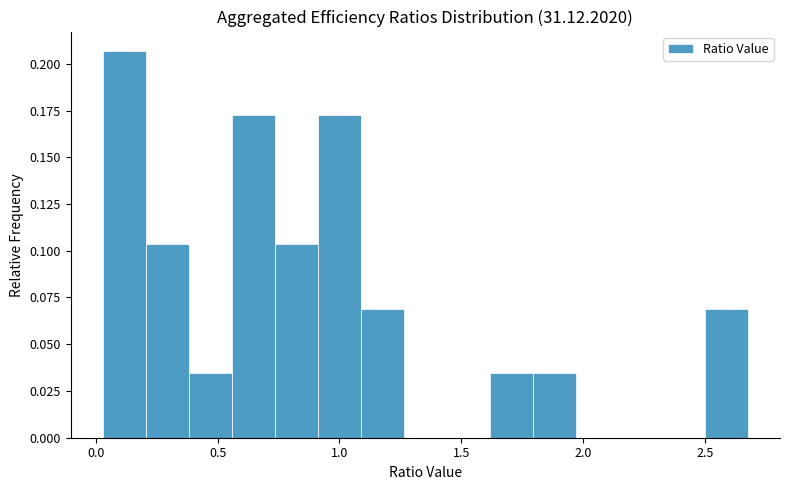

Around what value on the x-axis is the tallest bar? Give the approximate position of its centre, as read against the axis.

0.10